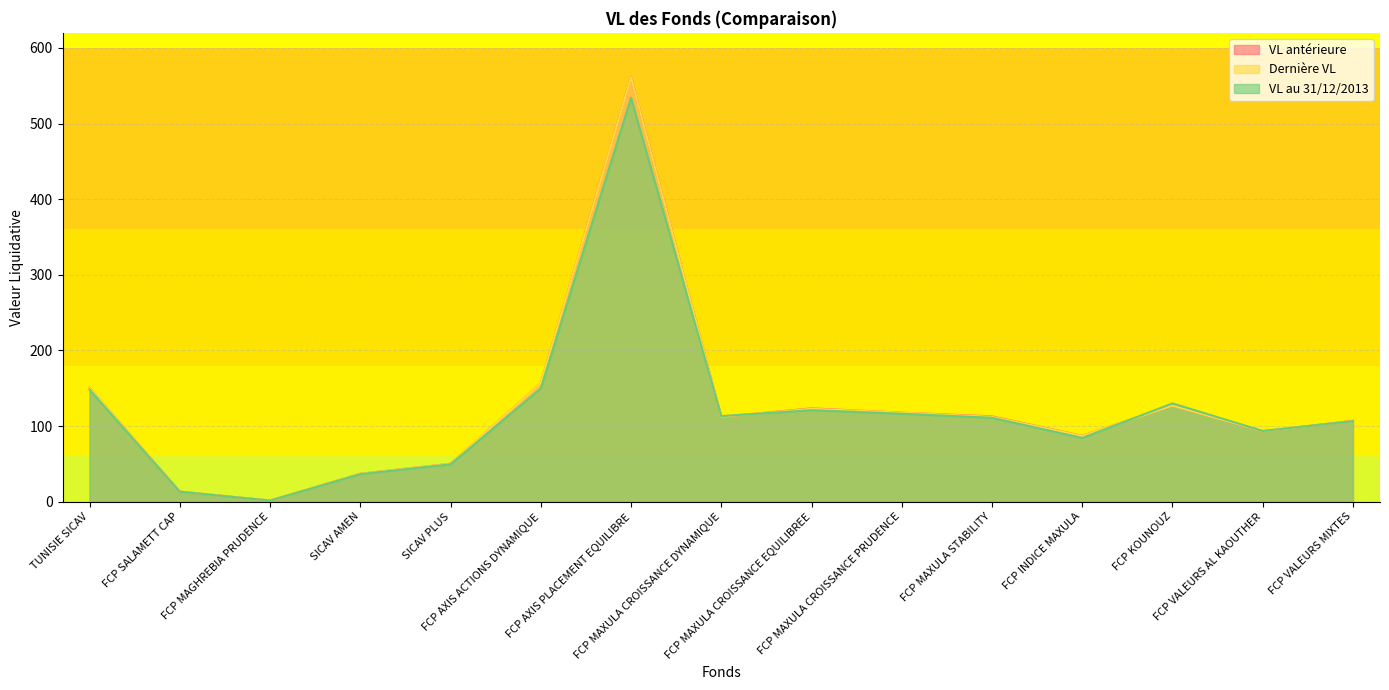

Reading right to left, transcribe all the data shown in this chart.

VL antérieure: FCP VALEURS MIXTES=106.9	FCP VALEURS AL KAOUTHER=93.0	FCP KOUNOUZ=127.0	FCP INDICE MAXULA=87.0	FCP MAXULA STABILITY=112.7	FCP MAXULA CROISSANCE PRUDENCE=117.7	FCP MAXULA CROISSANCE EQUILIBREE=123.3	FCP MAXULA CROISSANCE DYNAMIQUE=112.2	FCP AXIS PLACEMENT EQUILIBRE=561.5	FCP AXIS ACTIONS DYNAMIQUE=156.4	SICAV PLUS=50.1	SICAV AMEN=36.9	FCP MAGHREBIA PRUDENCE=1.4	FCP SALAMETT CAP=13.3	TUNISIE SICAV=150.6
Dernière VL: FCP VALEURS MIXTES=106.6	FCP VALEURS AL KAOUTHER=93.1	FCP KOUNOUZ=127.0	FCP INDICE MAXULA=86.8	FCP MAXULA STABILITY=112.2	FCP MAXULA CROISSANCE PRUDENCE=117.6	FCP MAXULA CROISSANCE EQUILIBREE=122.8	FCP MAXULA CROISSANCE DYNAMIQUE=112.2	FCP AXIS PLACEMENT EQUILIBRE=561.2	FCP AXIS ACTIONS DYNAMIQUE=156.4	SICAV PLUS=50.1	SICAV AMEN=36.9	FCP MAGHREBIA PRUDENCE=1.4	FCP SALAMETT CAP=13.3	TUNISIE SICAV=150.6
VL au 31/12/2013: FCP VALEURS MIXTES=106.4	FCP VALEURS AL KAOUTHER=93.4	FCP KOUNOUZ=129.9	FCP INDICE MAXULA=84.1	FCP MAXULA STABILITY=110.9	FCP MAXULA CROISSANCE PRUDENCE=116.2	FCP MAXULA CROISSANCE EQUILIBREE=120.9	FCP MAXULA CROISSANCE DYNAMIQUE=113.1	FCP AXIS PLACEMENT EQUILIBRE=534.0	FCP AXIS ACTIONS DYNAMIQUE=149.7	SICAV PLUS=49.3	SICAV AMEN=36.3	FCP MAGHREBIA PRUDENCE=1.3	FCP SALAMETT CAP=13.0	TUNISIE SICAV=148.1